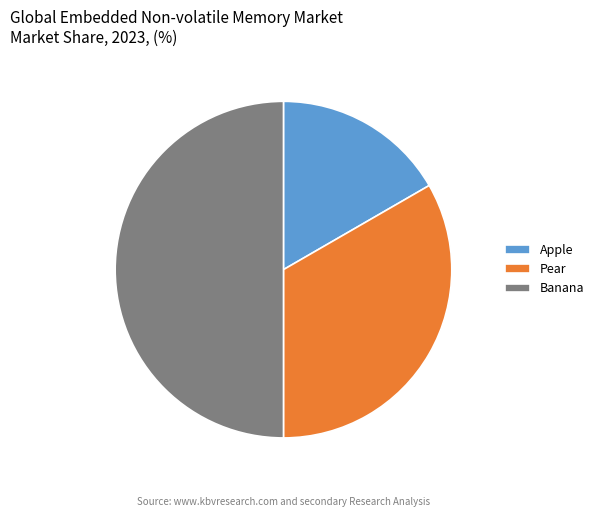

Does Pear represent more than half of the total?

No